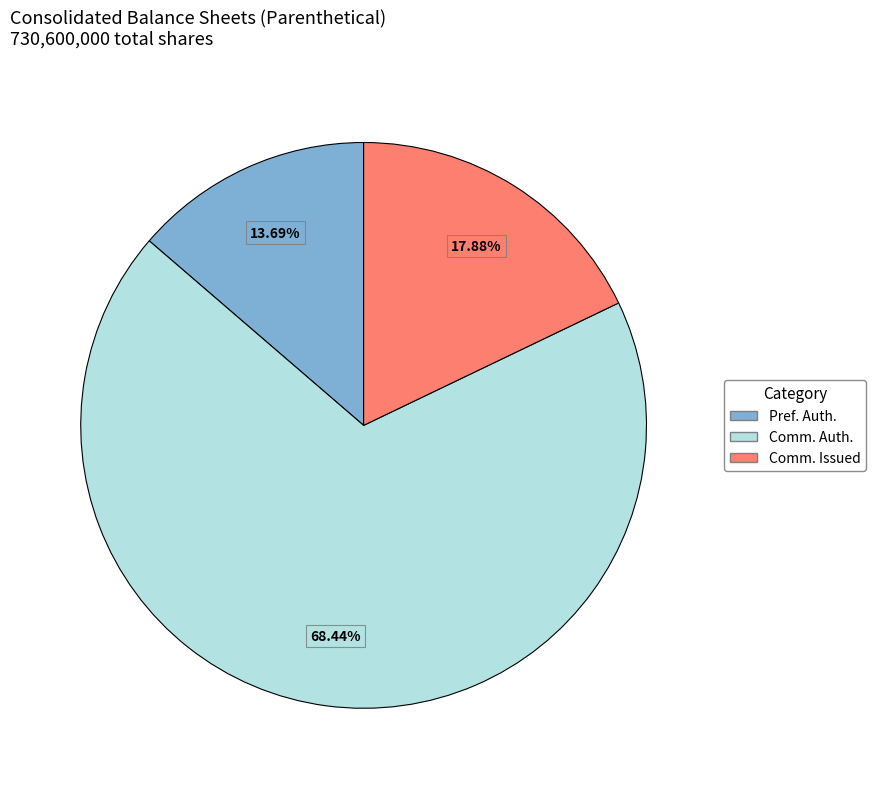

Does any single category account for the majority?

Yes